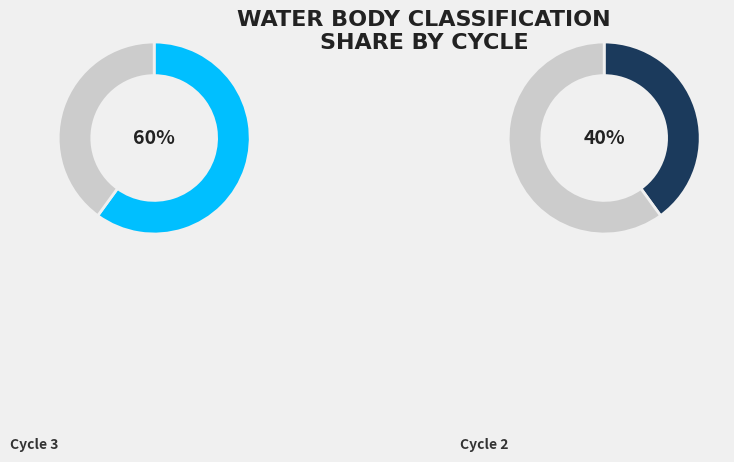

Count the number of slices in the pie.

2